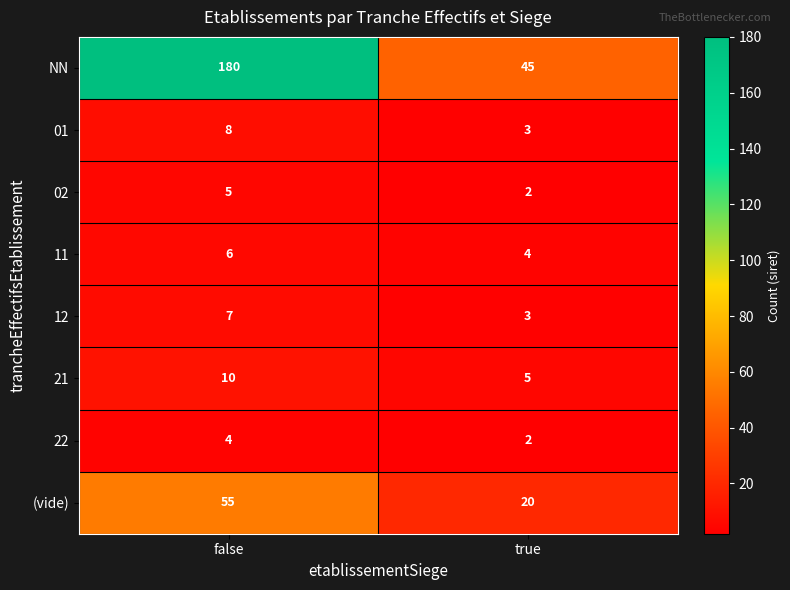

What value does the 02 series have at false?

5